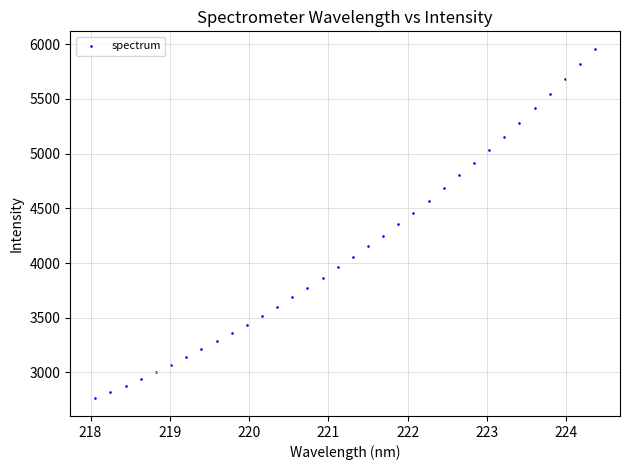

What is the range of Y values (max minus min)?

3196.0